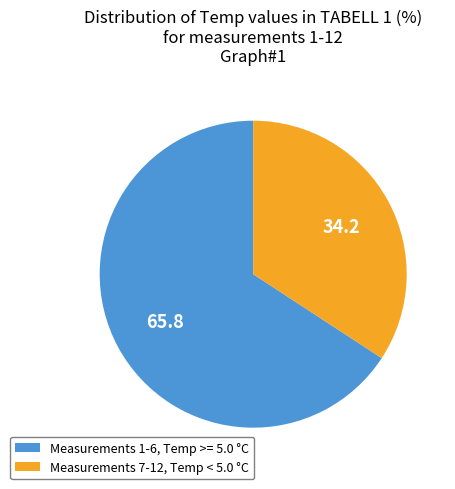

Is there any slice that represents more than half of the pie?

Yes